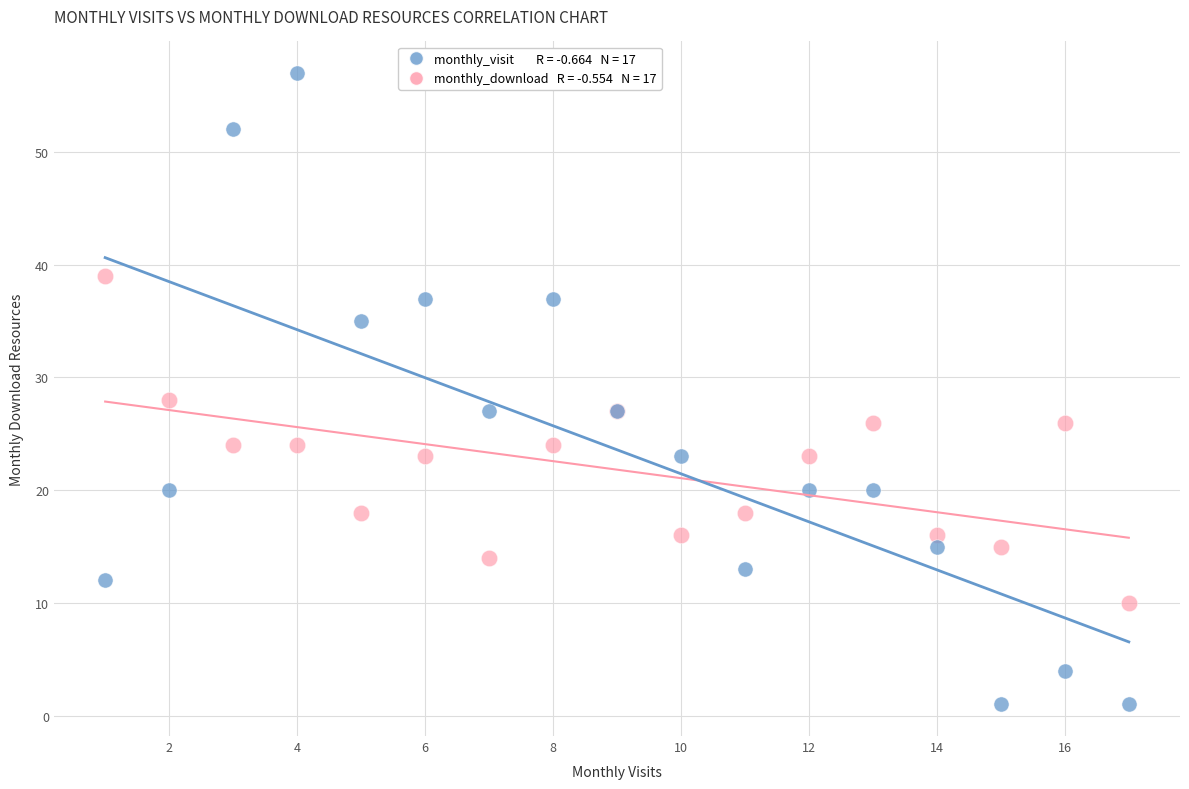

Across all series, what Y value is closest to 29?

28